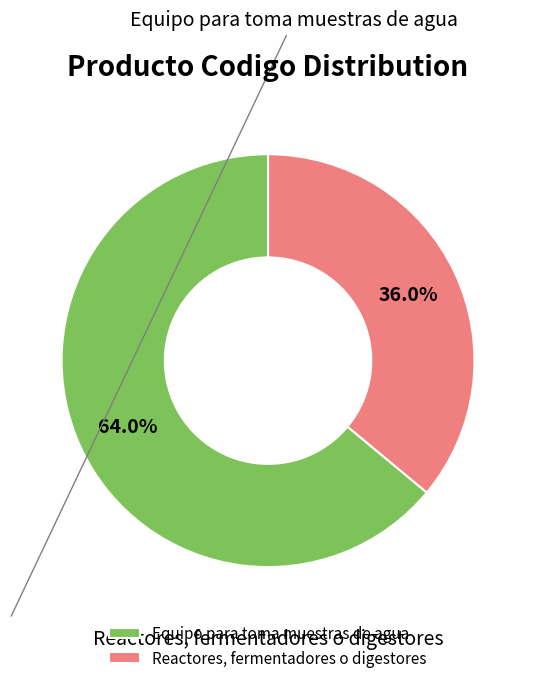

True or false: Equipo para toma muestras de agua accounts for 64% of the total.

True